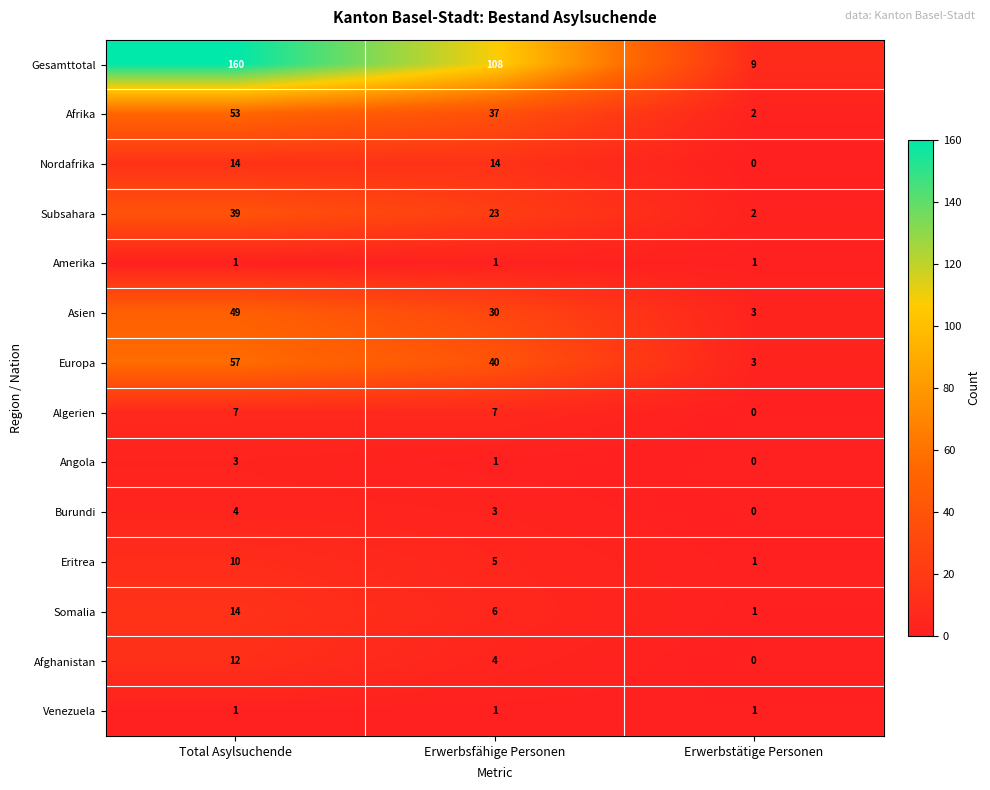

True or false: Venezuela has a value of 1 at Erwerbstätige Personen.

True